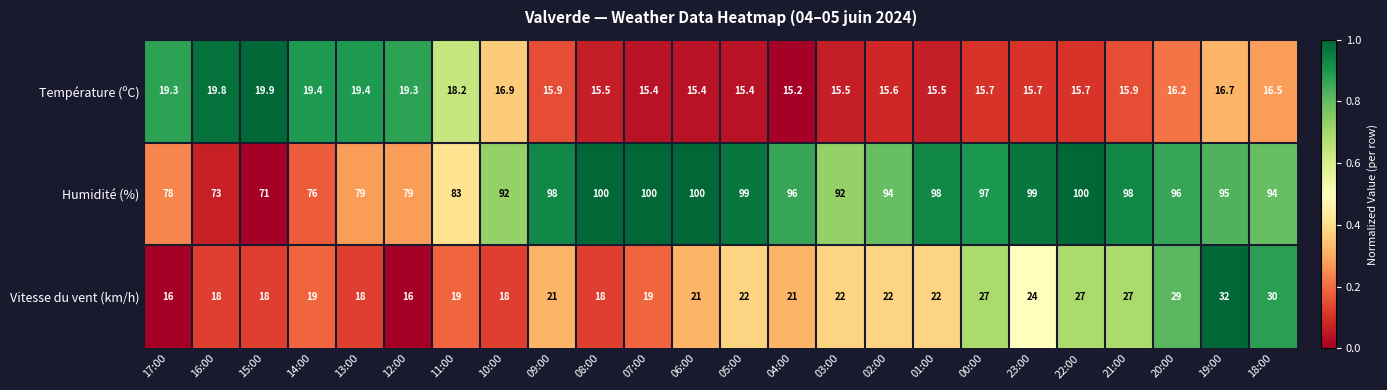

Which series changed the most between 11:00 and 00:00?

Humidité (%)